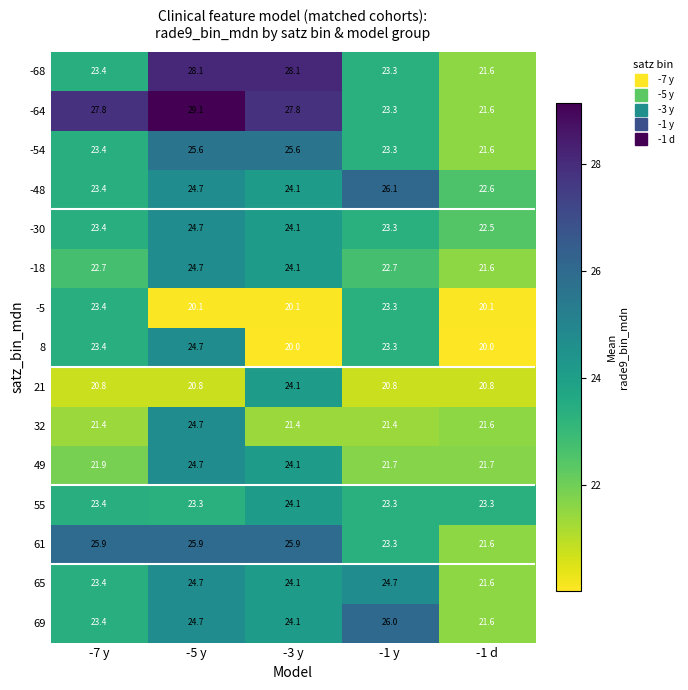

What is the sum of the -30 values at -3 y and -7 y?

47.5